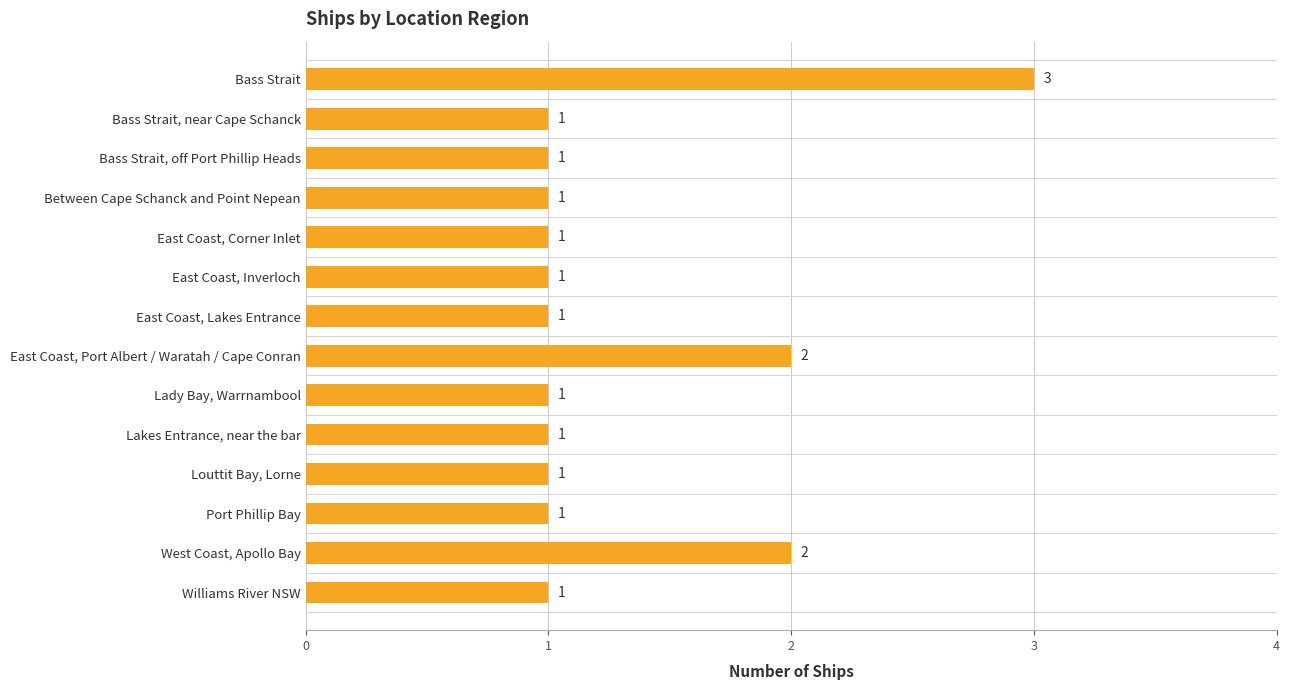

What is the minimum value shown in the chart?

1